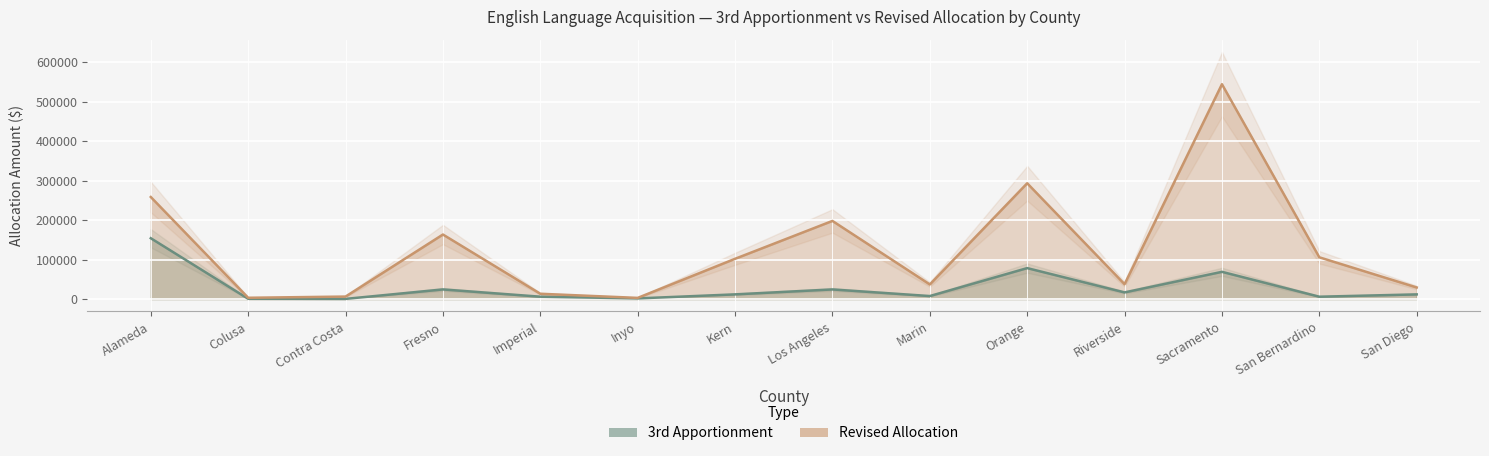

Which series changed the most between Sacramento and San Bernardino?

Revised Allocation